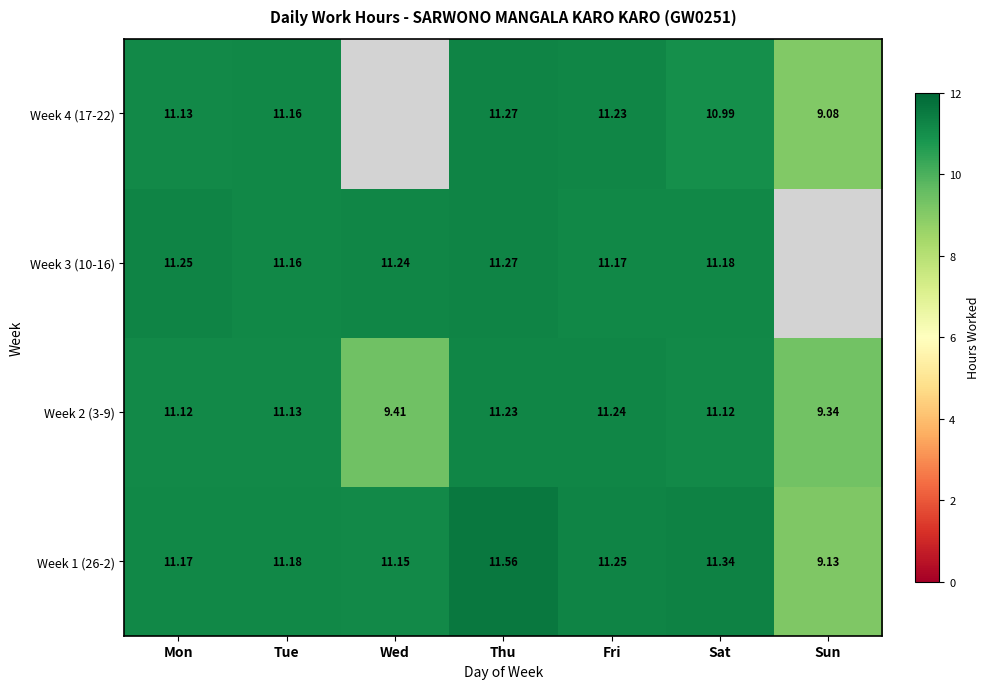

At Sat, list the series in order from smallest to largest.

Week 4 (17-22), Week 2 (3-9), Week 3 (10-16), Week 1 (26-2)